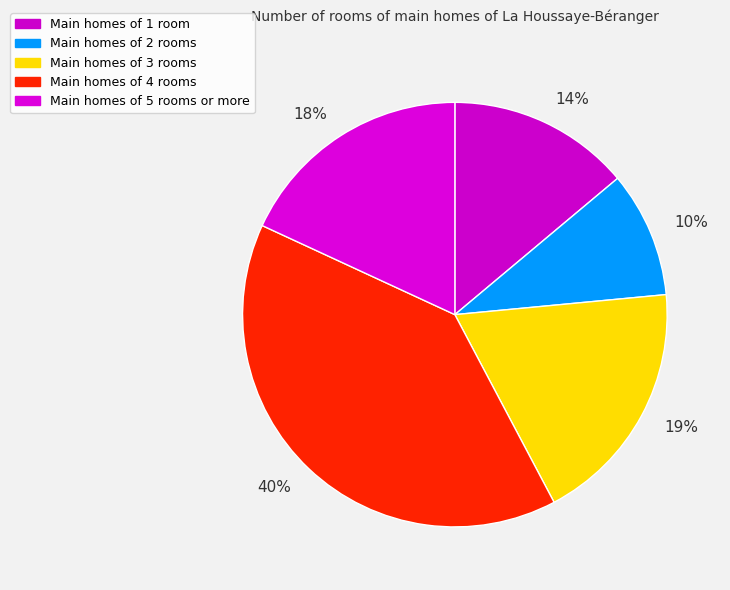

To the nearest percent, what is the difference between the 19% and 40% slice percentages?

21%